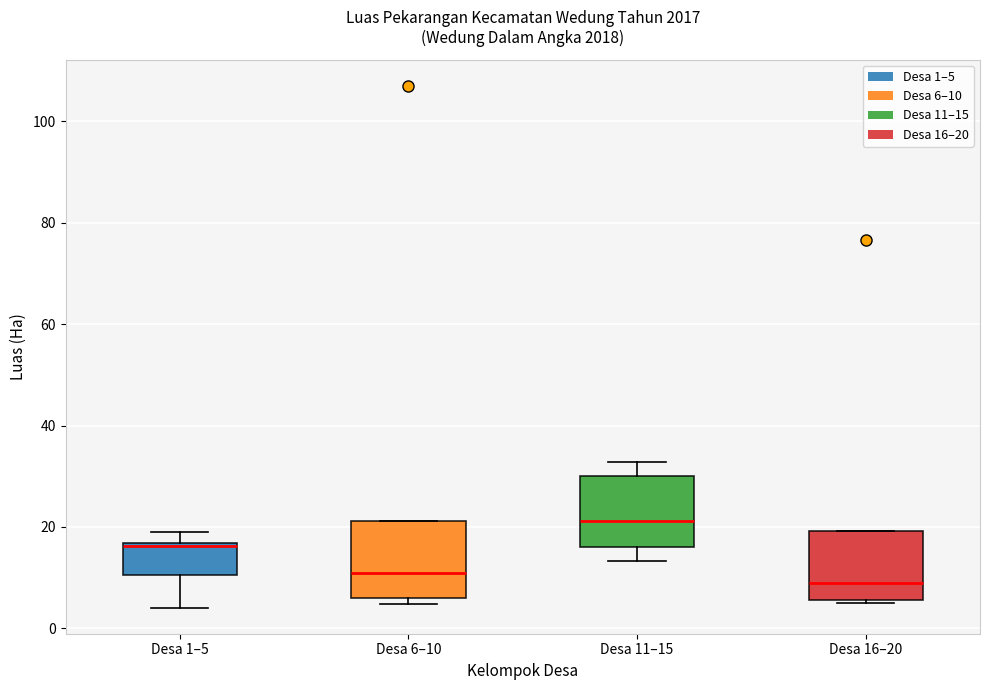

Which box's median line is the highest?

Desa 11–15